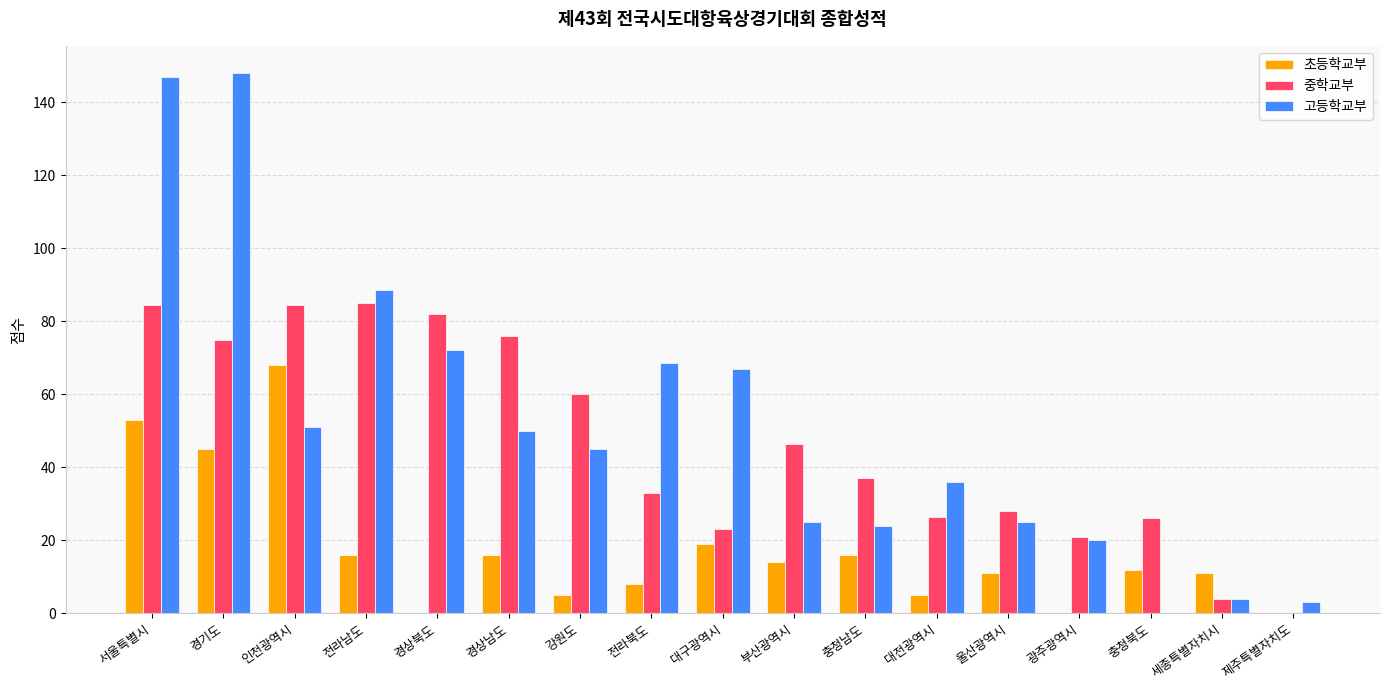

What is the sum of all 중학교부 values?

792.0